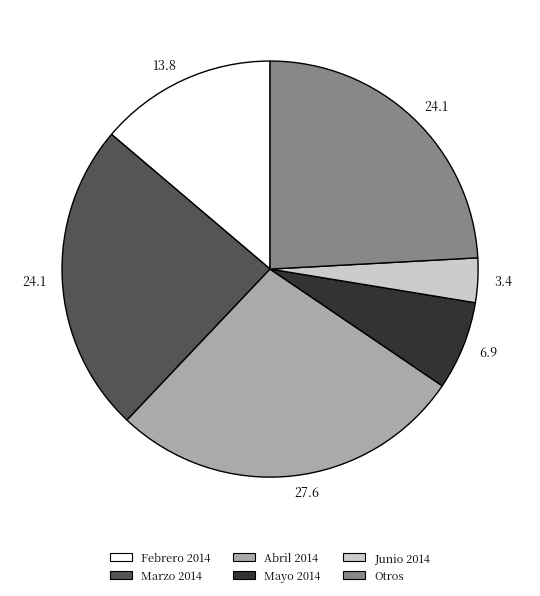

Does any single category account for the majority?

No